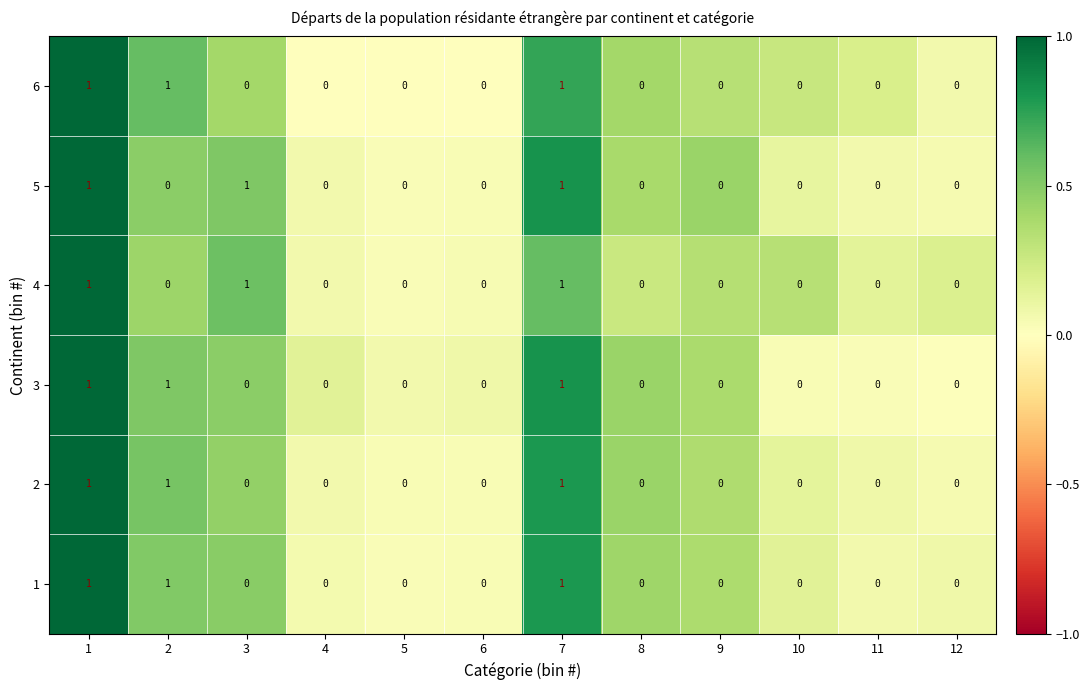

Is it true that 1 equals 1 at 8?

False